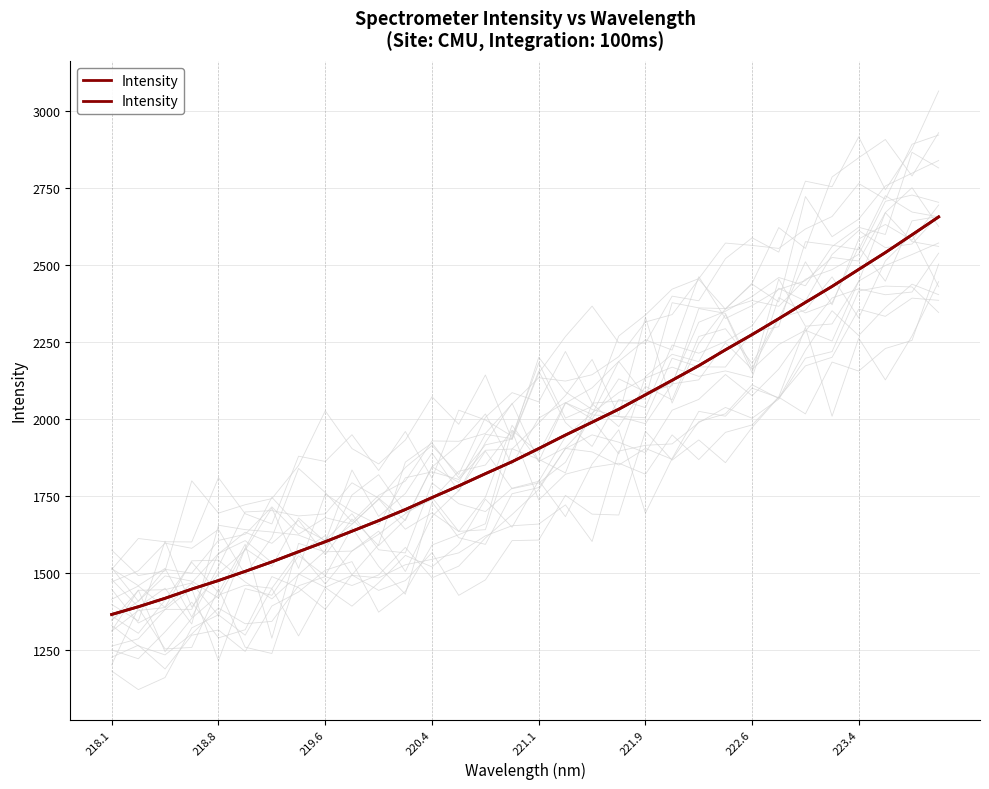

How many lines are shown in the chart?

1